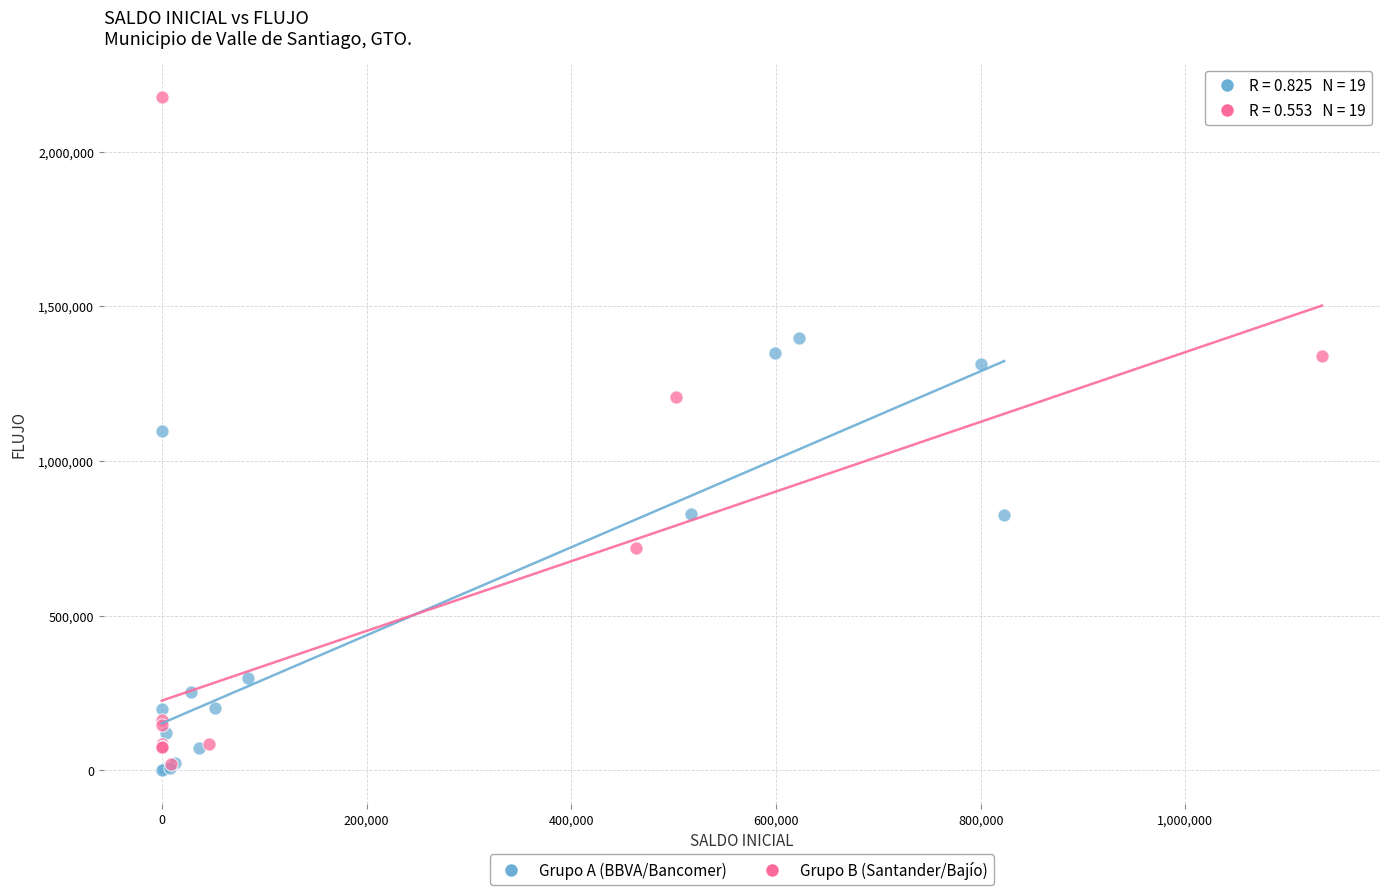

Which series has the widest spread of Y values?

Grupo B (Santander/Bajío)